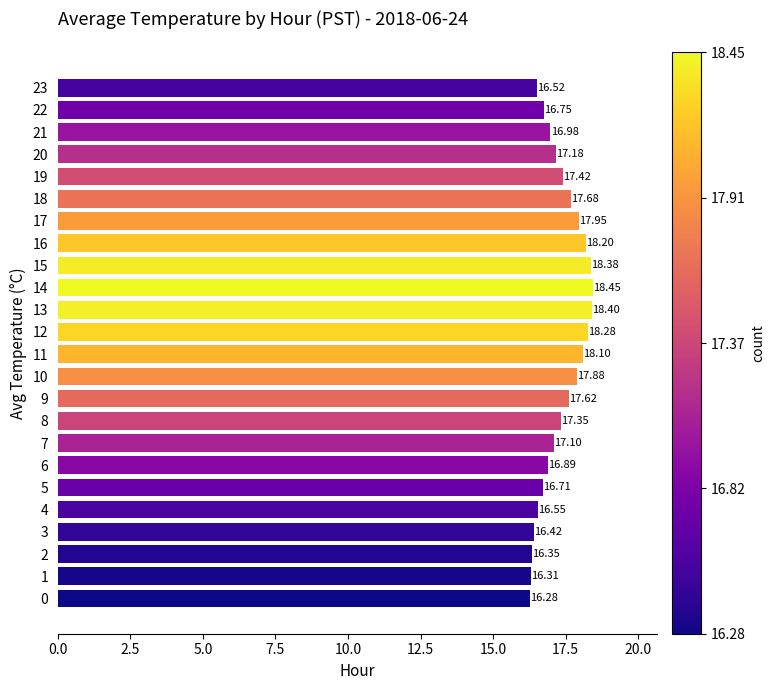

Which label corresponds to the largest value in the chart?

14